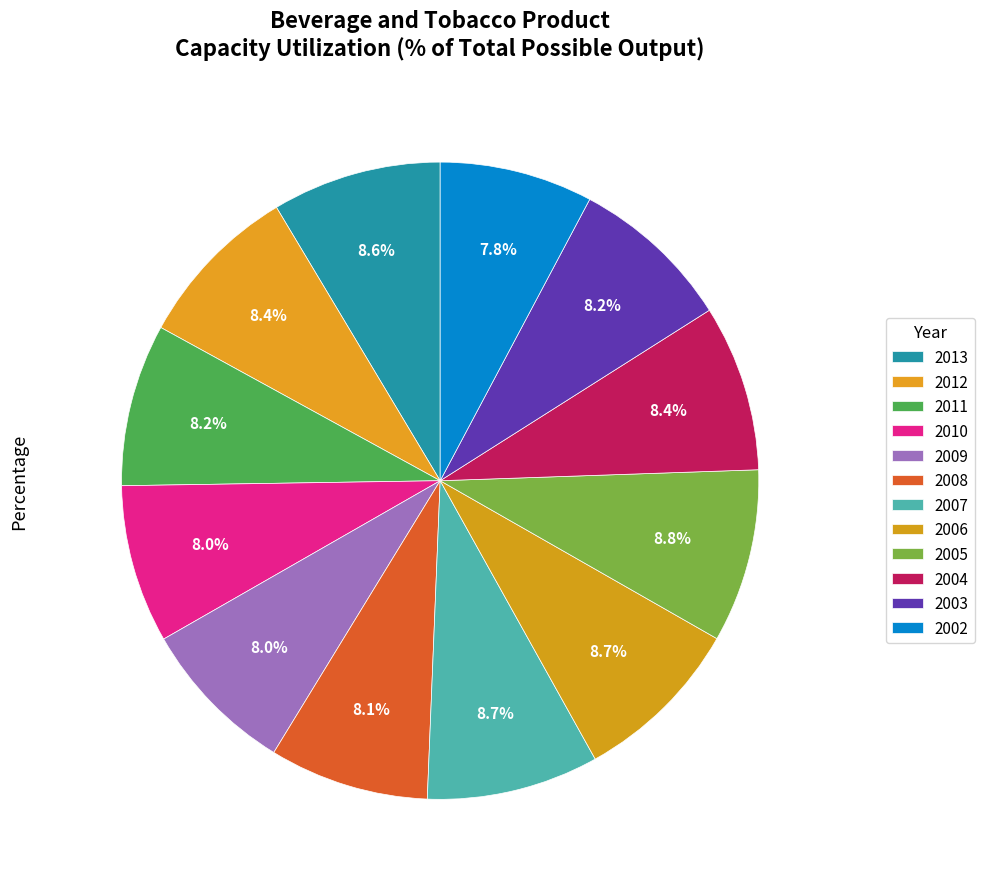

True or false: 2005 accounts for 21% of the total.

False